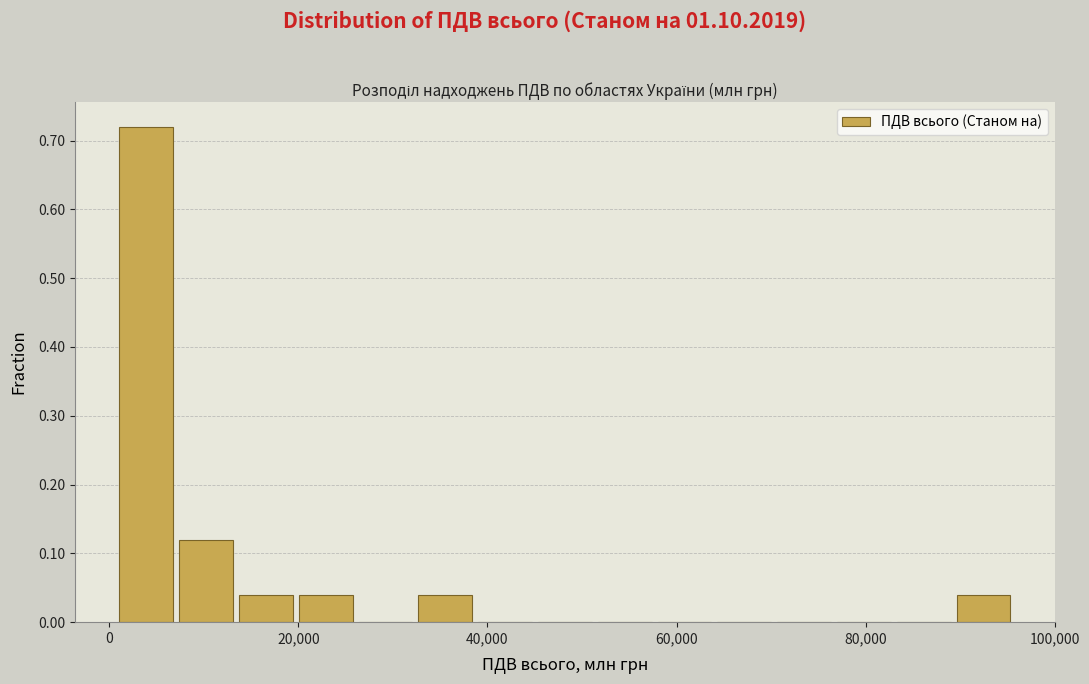

Read against the x-axis, roughly where is the centre of the tallest bar?

4000